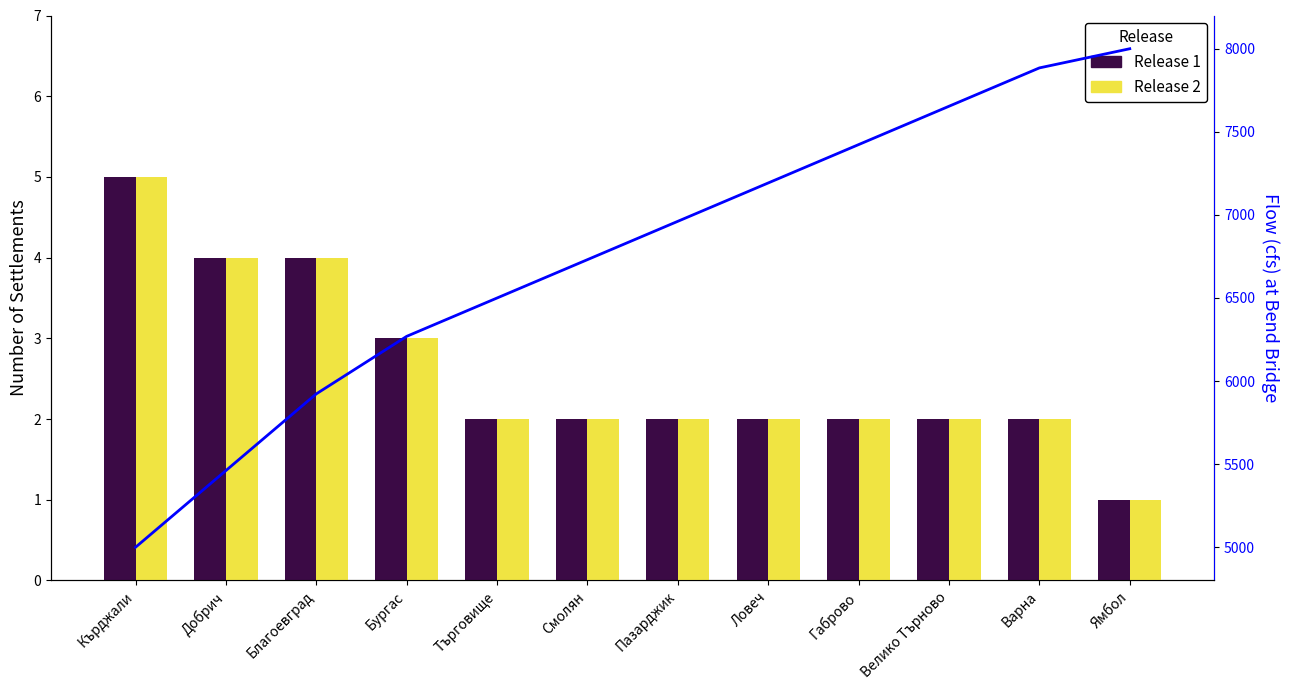

List the series in order of their peak value, highest first.

Release 1, Release 2